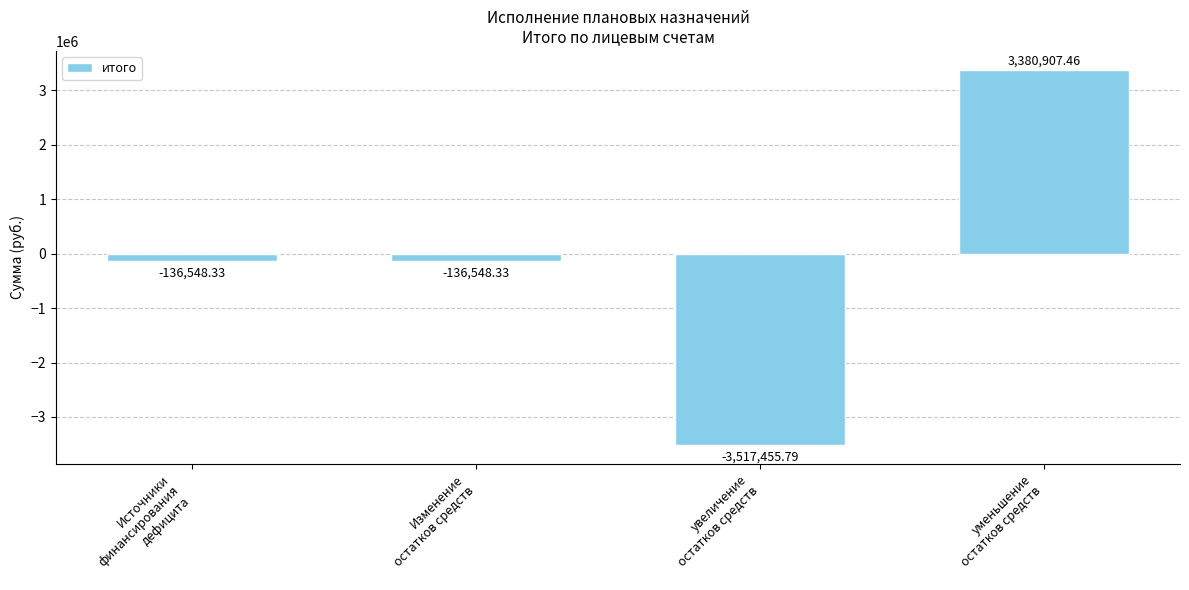

What is the greatest value displayed?

3380907.5